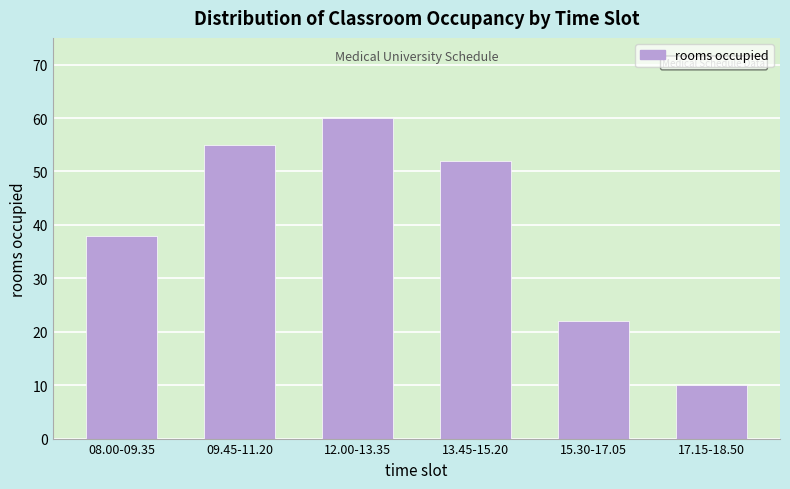

Reading left to right, what are all the values shown in this chart?

08.00-09.35=38	09.45-11.20=55	12.00-13.35=60	13.45-15.20=52	15.30-17.05=22	17.15-18.50=10